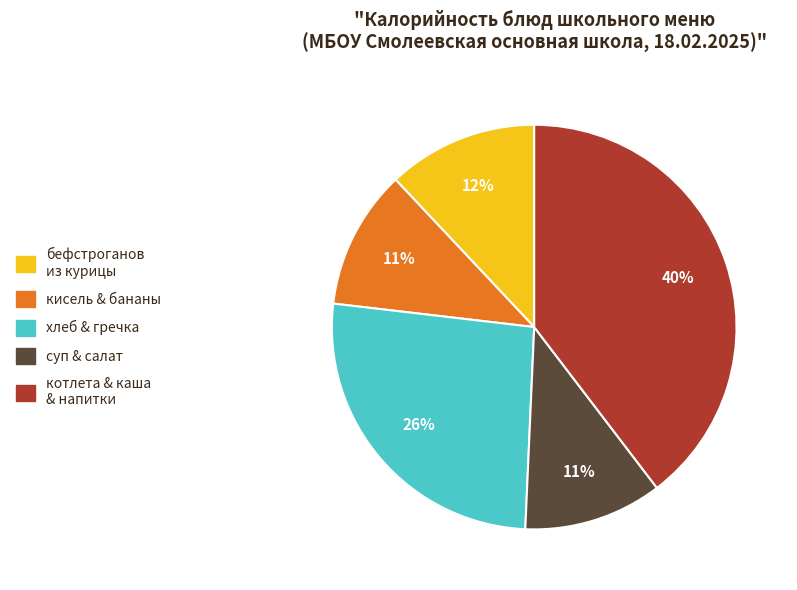

To the nearest percent, what is the average slice percentage?

20%